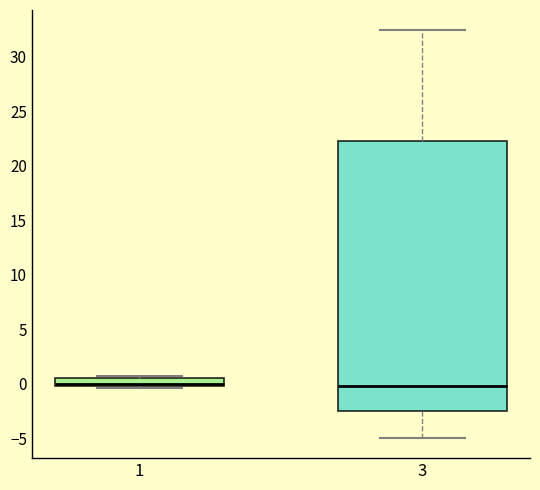

Comparing the boxes themselves (not the whiskers), which one is the tallest?

3